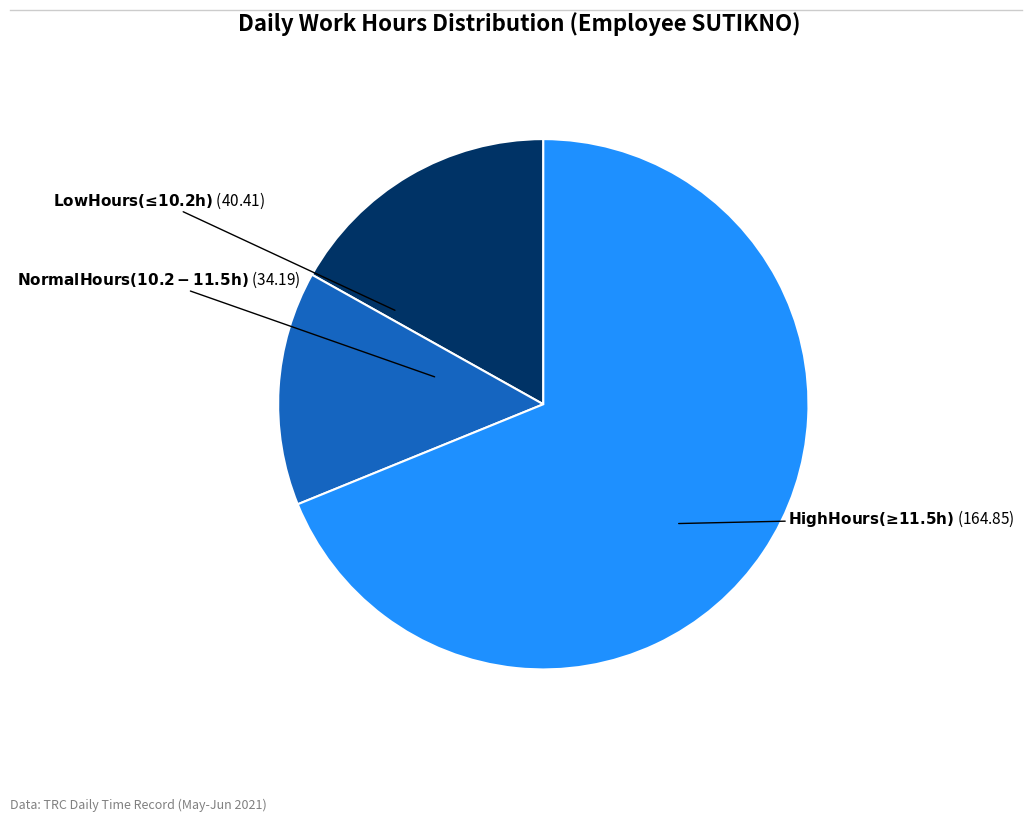

Count the number of slices in the pie.

3